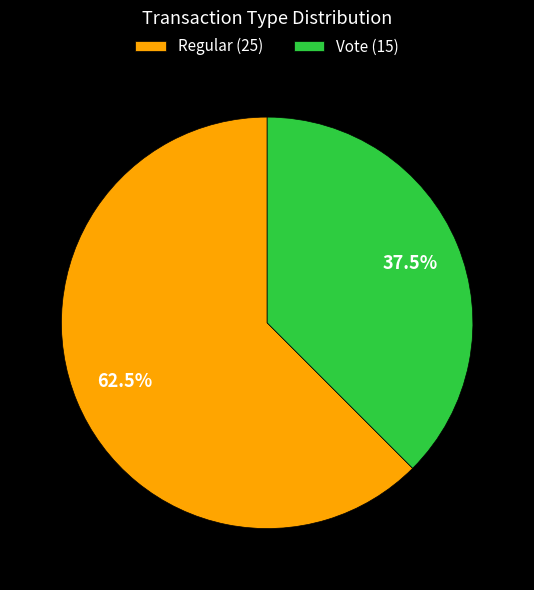

Which slice is the largest?

Regular